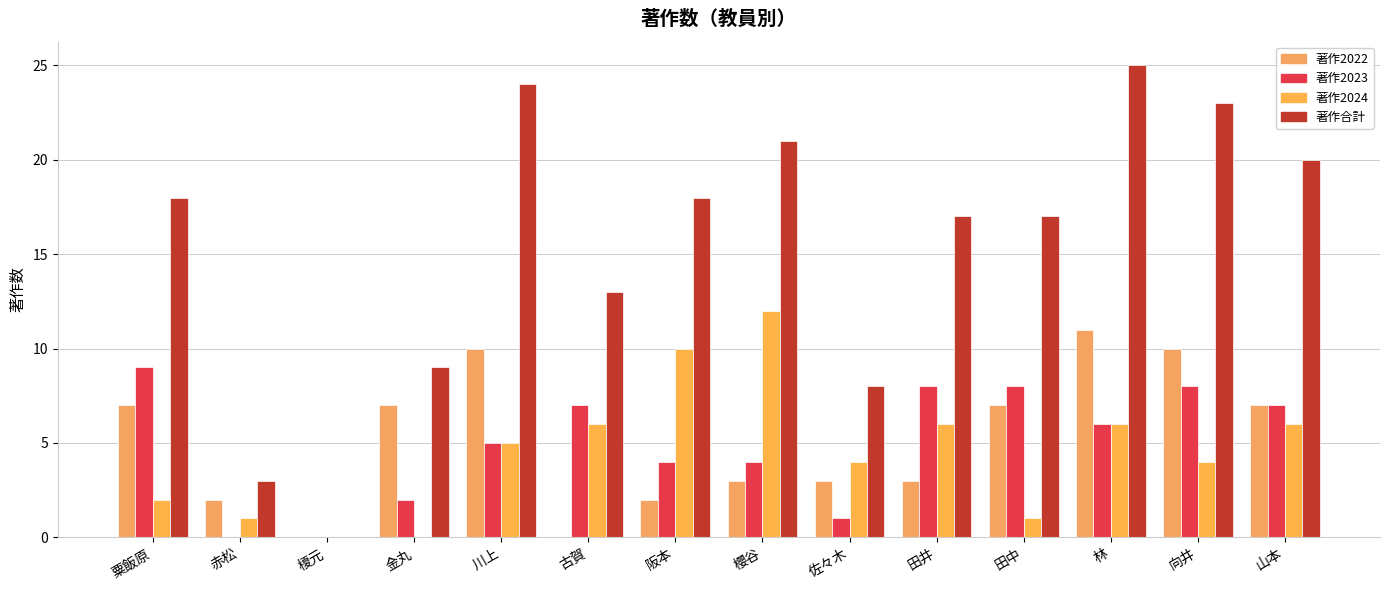

At which category does the chart reach its minimum across all series?

榎元